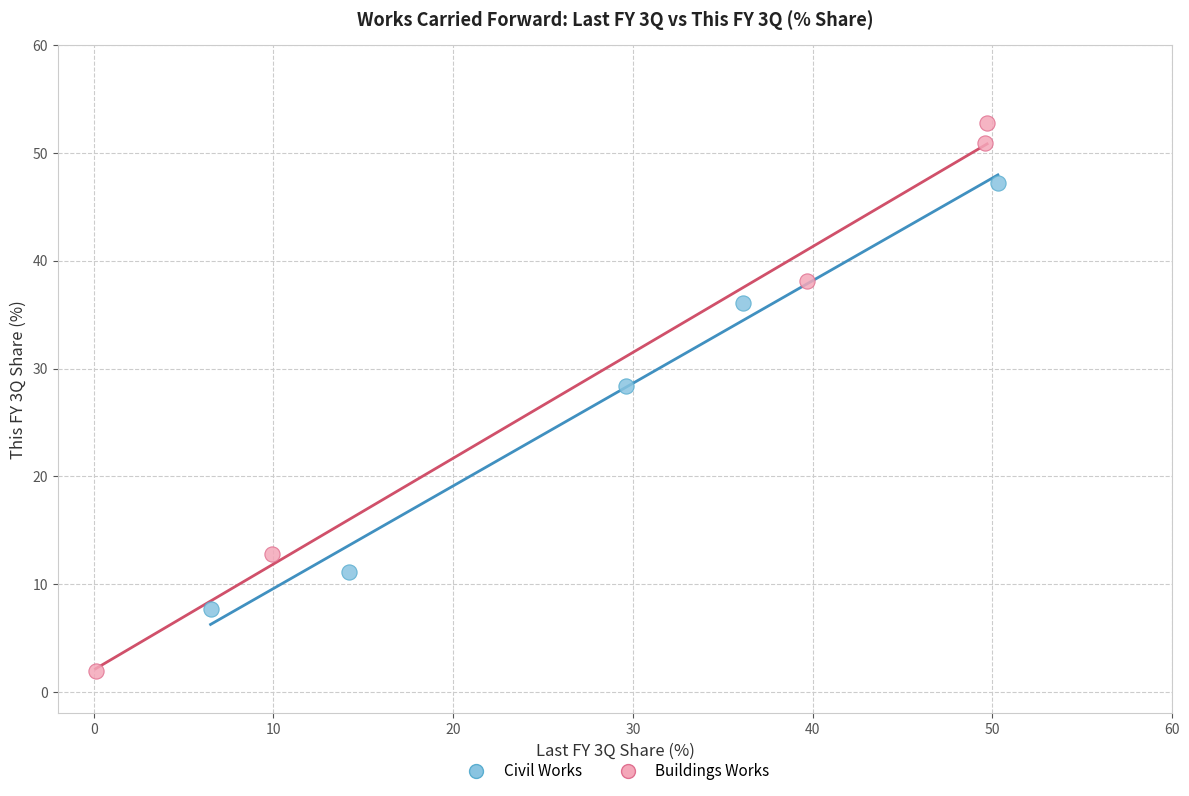

Which series reaches the maximum Y coordinate?

Buildings Works